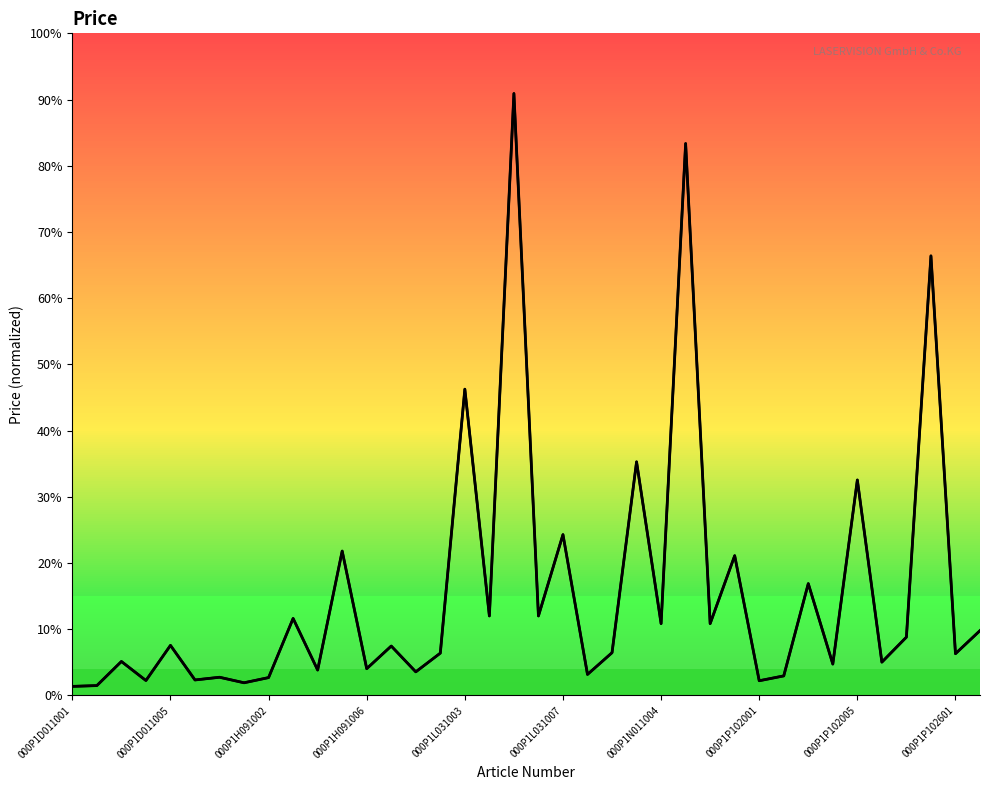

What is the maximum value shown in the chart?

133550